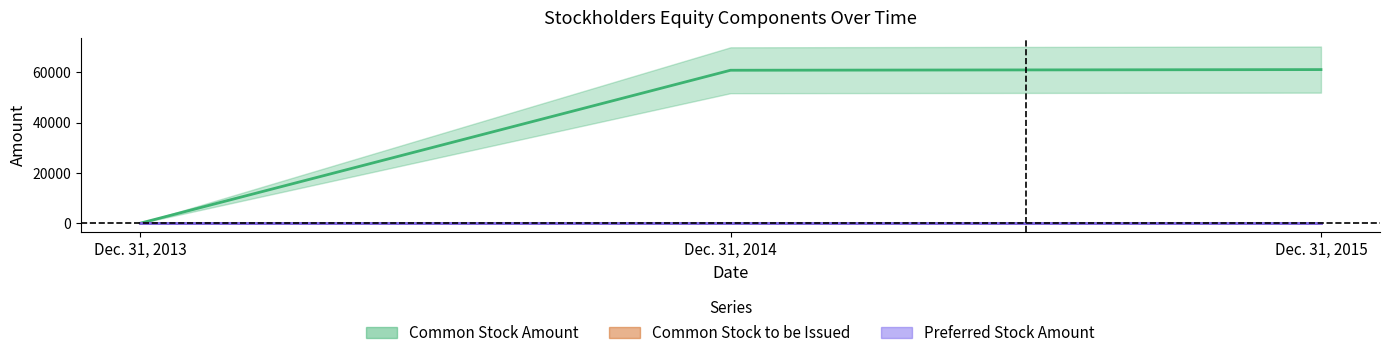

What is the total value across all series at Dec. 31, 2014?

60754